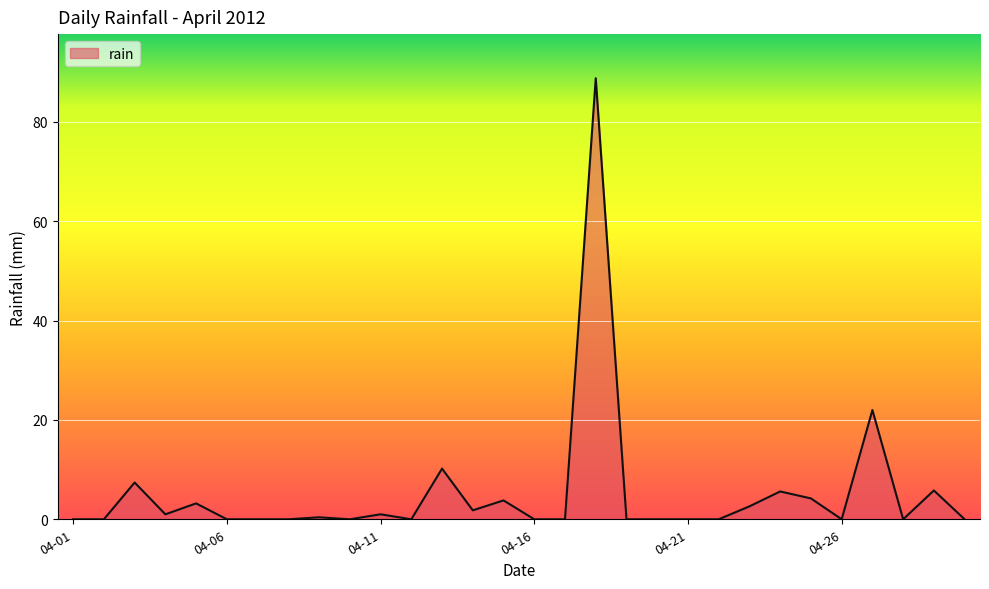

What is the sum of all values?

157.8